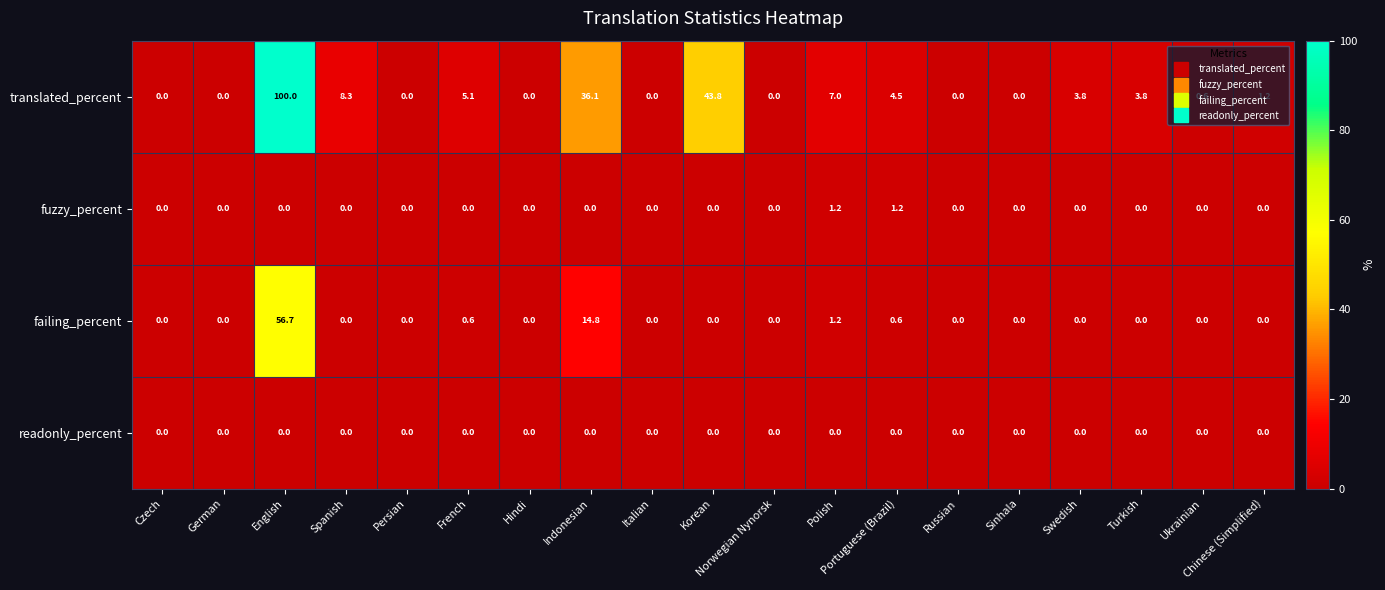

At which label is failing_percent closest to 28?

Indonesian